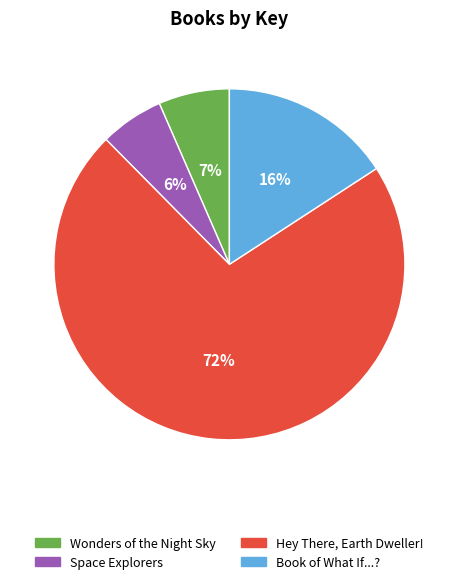

What is the ratio of the value at Space Explorers to the value at Book of What If...??

0.4